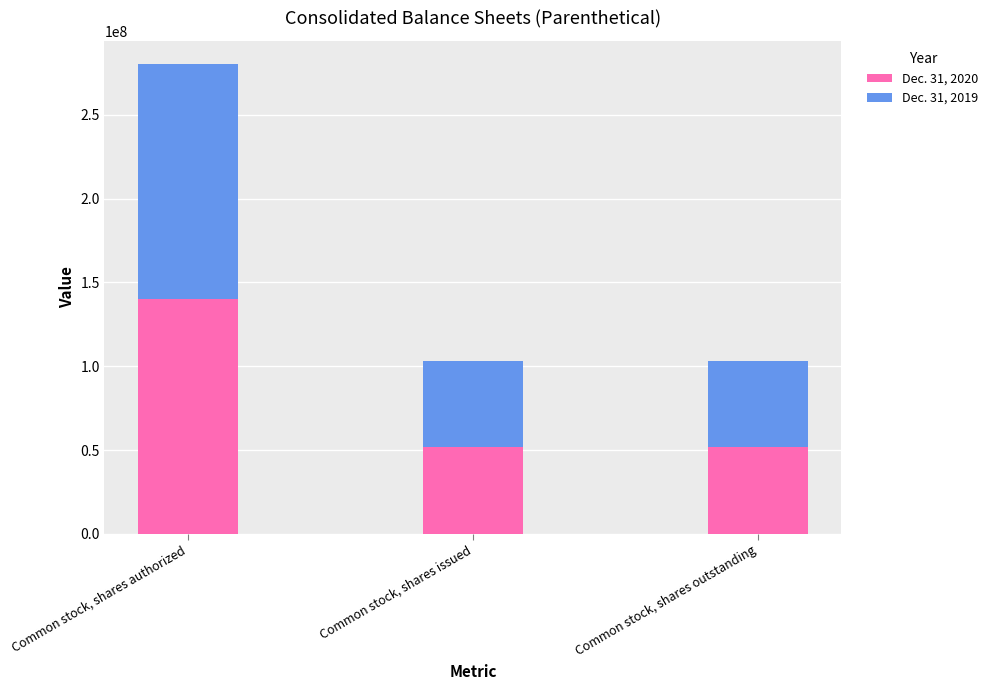

What is the total value across all series at Common stock, shares outstanding?

103400000